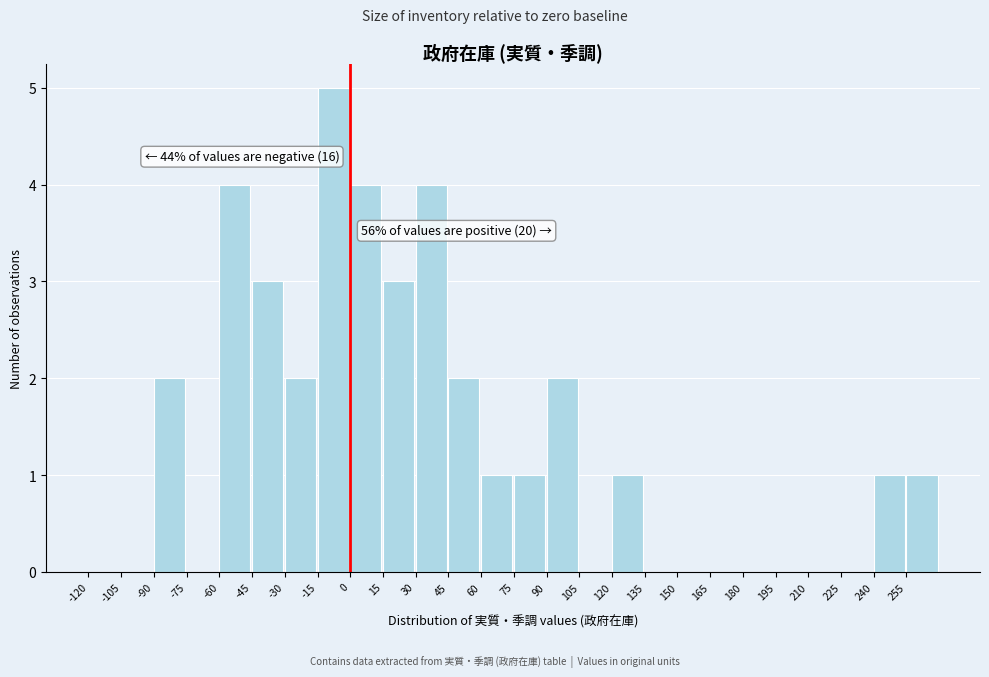

Over which range of the x-axis is the bar tallest?

-15 to 0